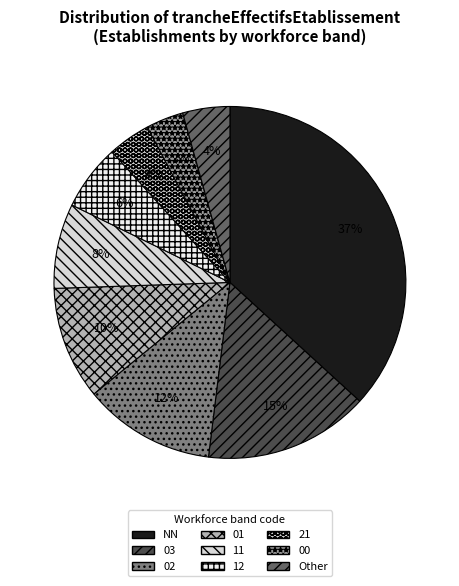

What is the total percentage of 02 and Other?

16.5%